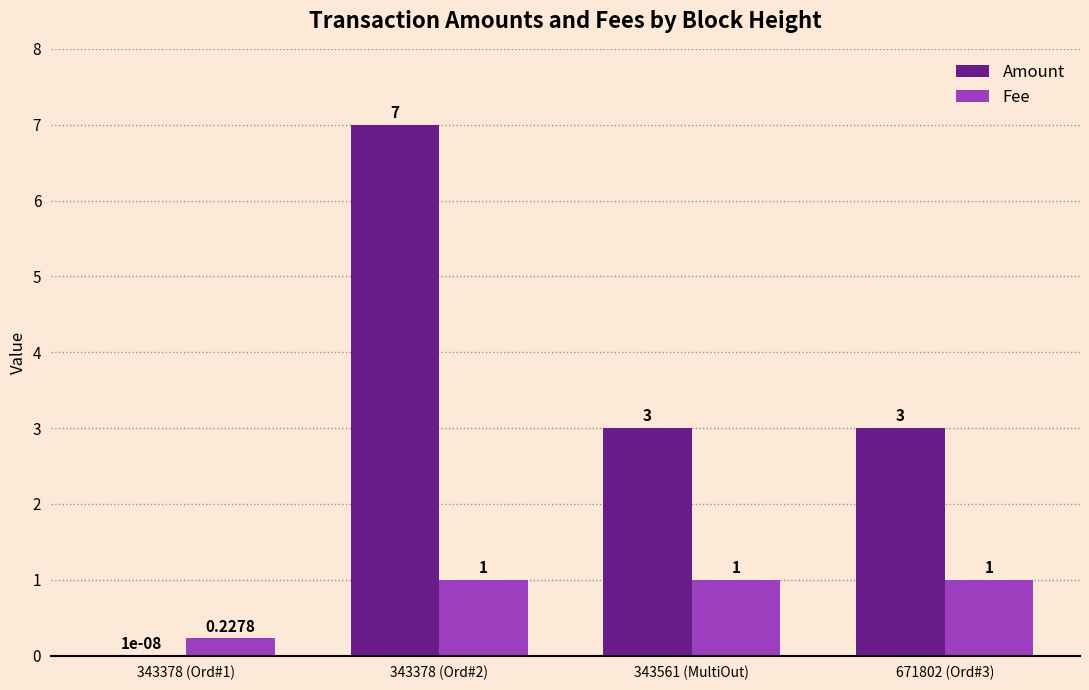

Which series has the widest spread of values?

Amount